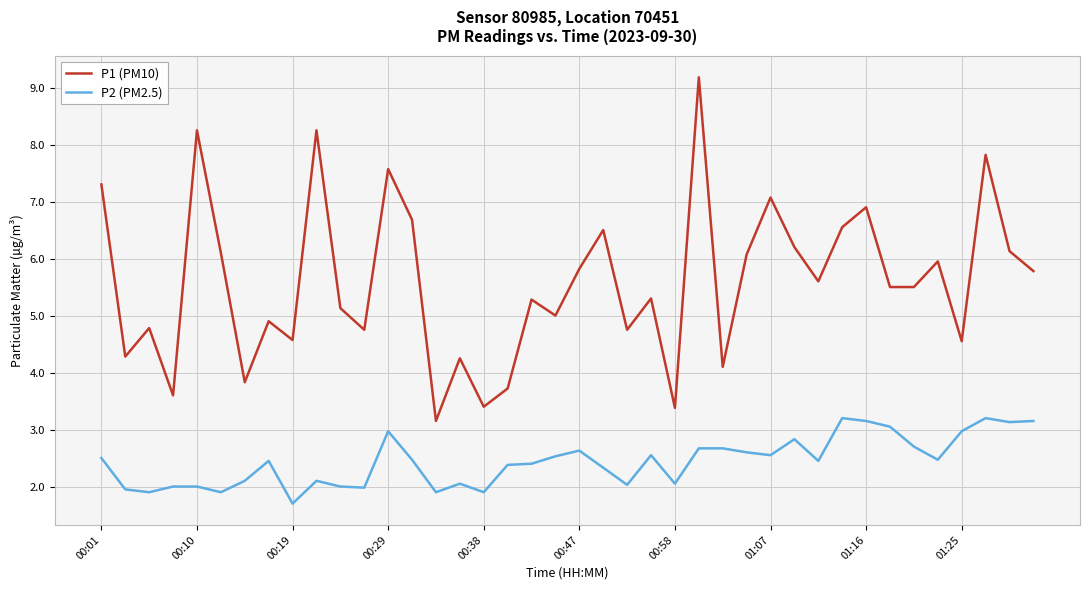

True or false: P2 (PM2.5) and P1 (PM10) intersect in this chart.

False